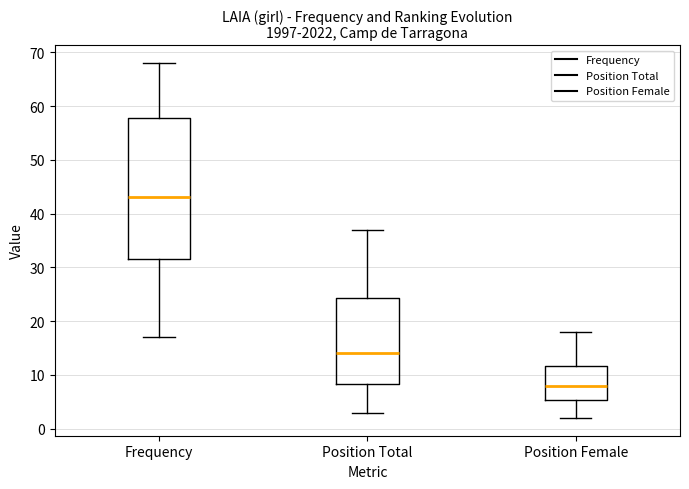

Reading left to right, read every box against the y-axis: the position of its median line, the range the box covers, and the ends of its whiskers. The values are not printed on the chart, so give them approximately, as read against the axis.

Frequency: median 43, box 32 to 58, whiskers 17 to 68
Position Total: median 14, box 8 to 24, whiskers 3 to 37
Position Female: median 8, box 5 to 12, whiskers 2 to 18